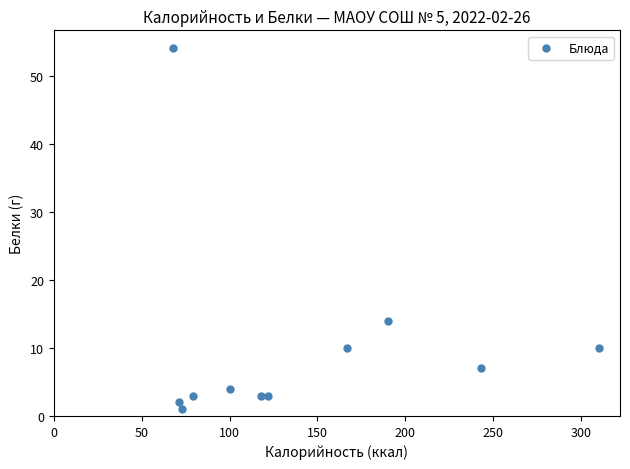

What Y value in the scatter plot is closest to 27?

14